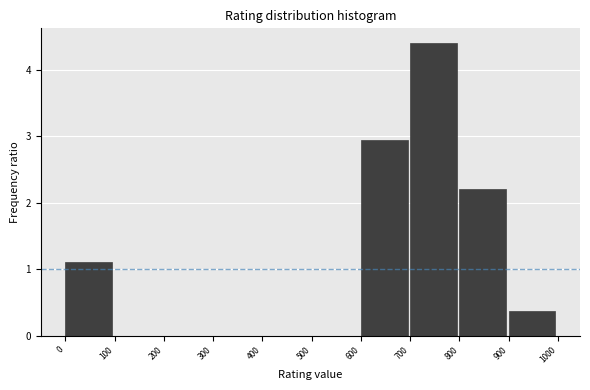

Reading left to right, transcribe this chart: for each bar, give the range it covers on the x-axis and its height. The values are not printed on the chart, so give them approximately, as read against the axis.

0 to 100: 1.1
100 to 200: 0
200 to 300: 0
300 to 400: 0
400 to 500: 0
500 to 600: 0
600 to 700: 2.9
700 to 800: 4.4
800 to 900: 2.2
900 to 1000: 0.4